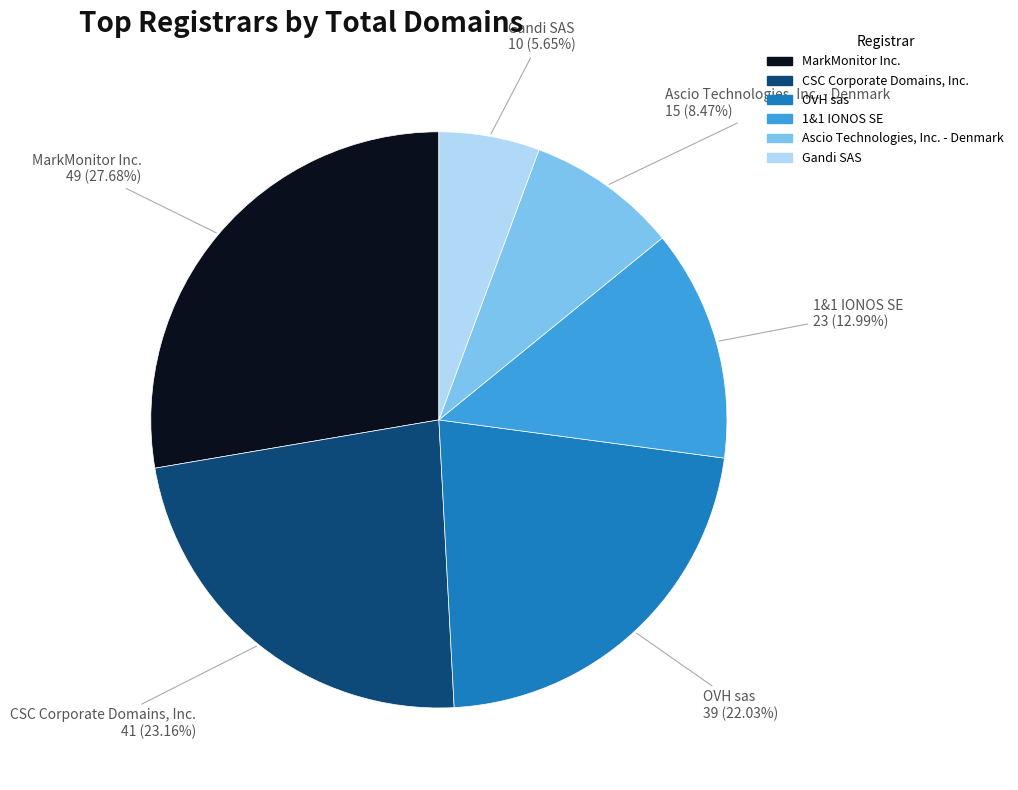

Rank the categories by value from highest to lowest.

MarkMonitor Inc., CSC Corporate Domains, Inc., OVH sas, 1&1 IONOS SE, Ascio Technologies, Inc. - Denmark, Gandi SAS